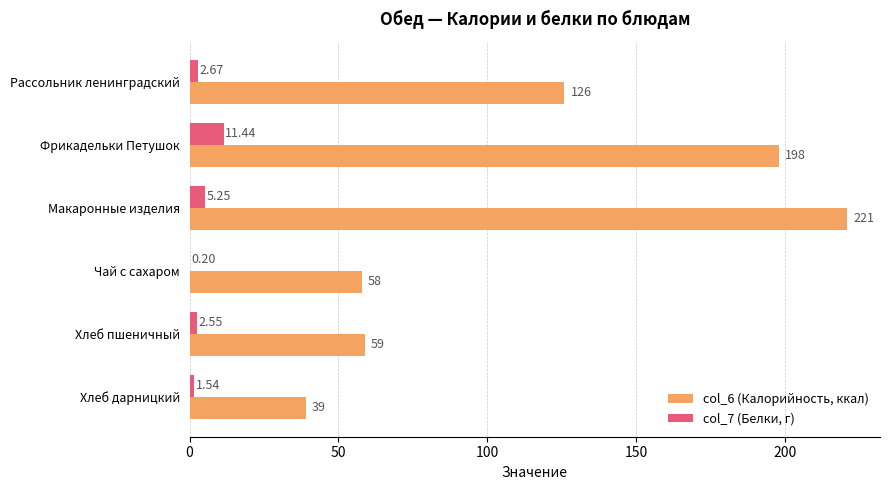

At which category is the sum across all series the highest?

Макаронные изделия